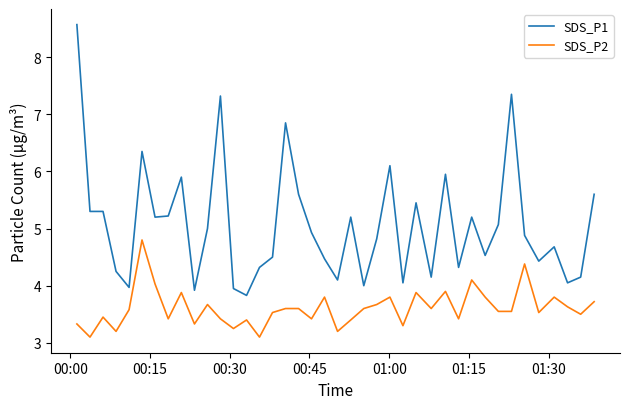

True or false: SDS_P1 and SDS_P2 intersect in this chart.

False